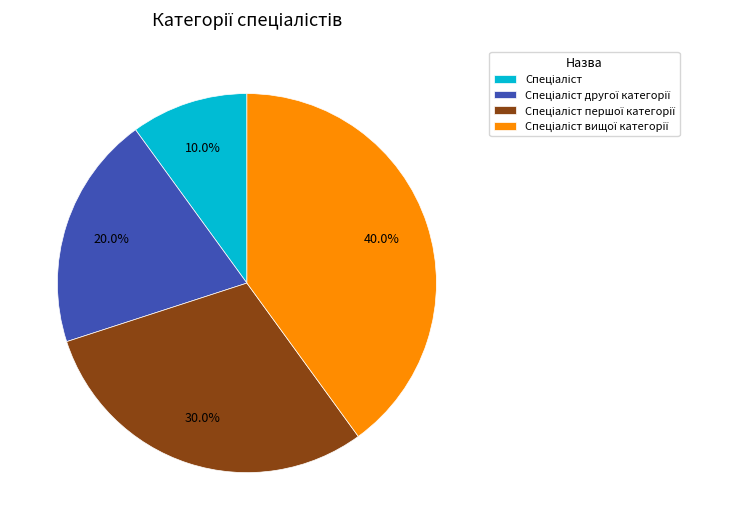

Is there a majority slice in this chart?

No